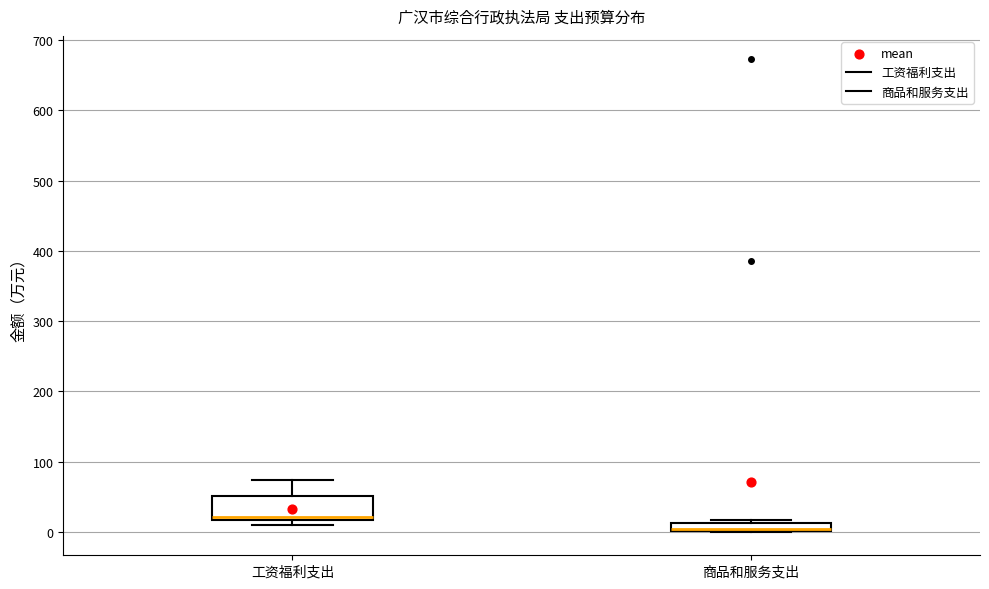

Which box is the tallest, from its lower edge to its upper edge?

工资福利支出